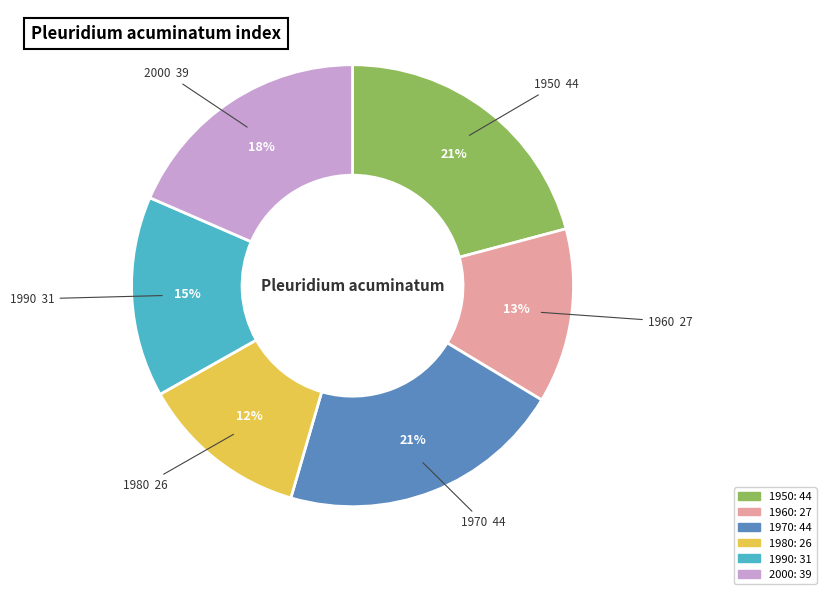

To the nearest percent, what percentage of the pie is 1980?

12%